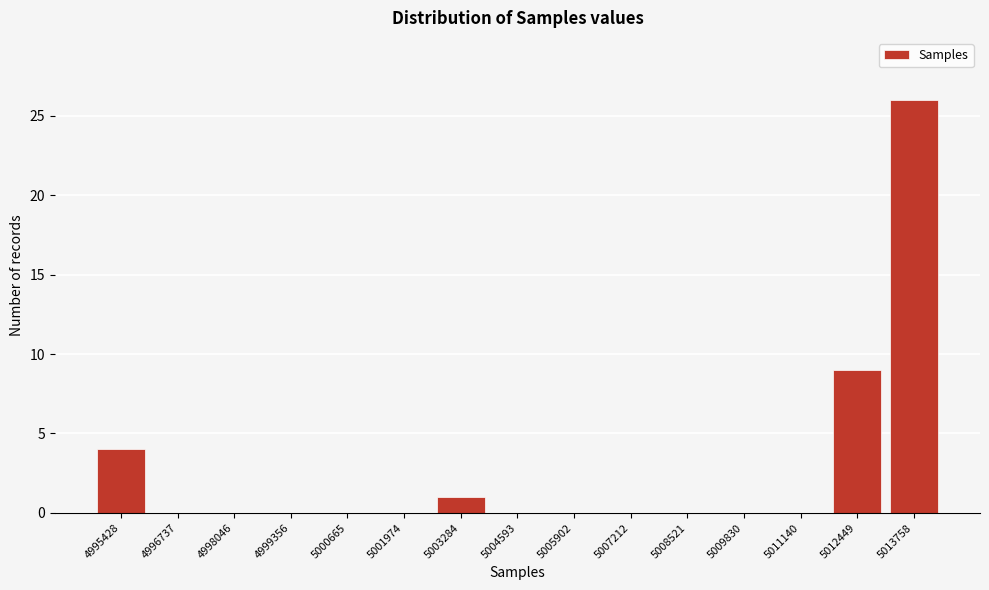

Reading right to left, list all the values displayed in this chart.

5013758=26	5012449=9	5011140=0	5009830=0	5008521=0	5007212=0	5005902=0	5004593=0	5003284=1	5001974=0	5000665=0	4999356=0	4998046=0	4996737=0	4995428=4